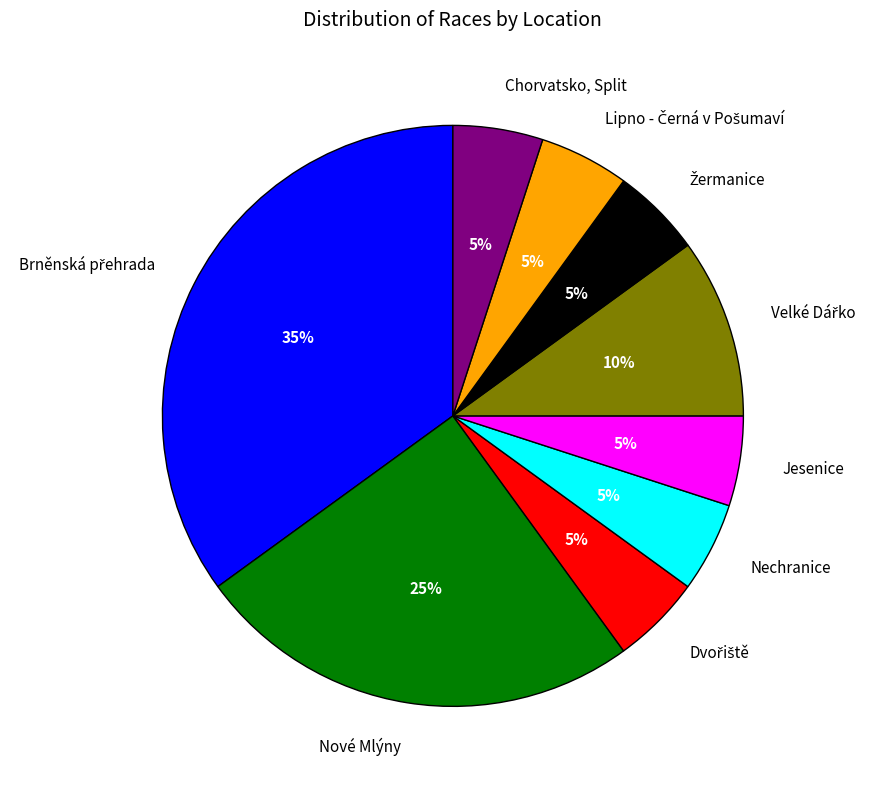

The Nové Mlýny slice represents 14% of the pie. True or false?

False